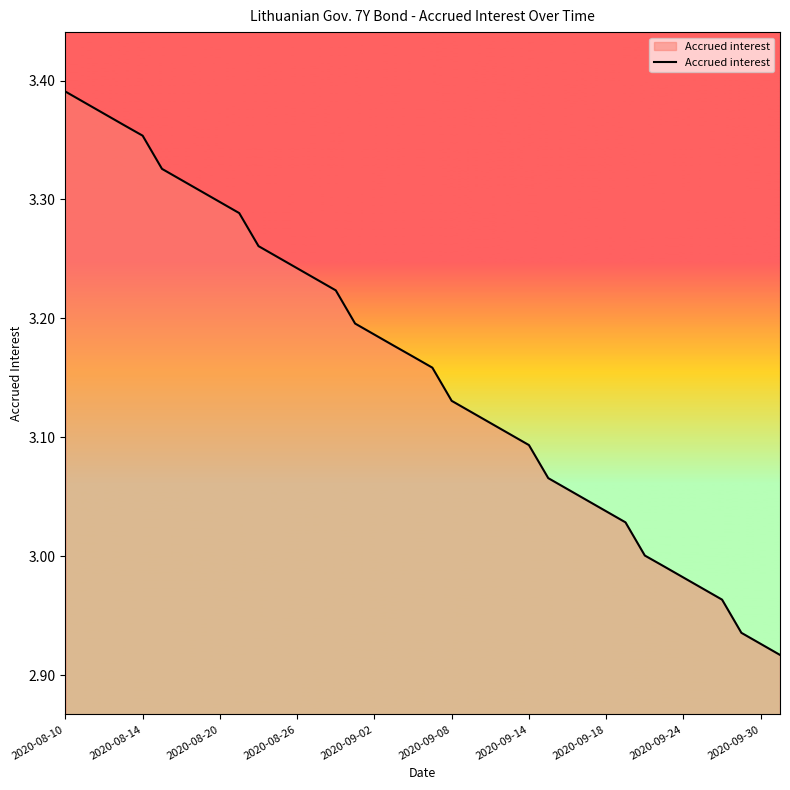

True or false: the data has more than 2 interior local peaks.

False